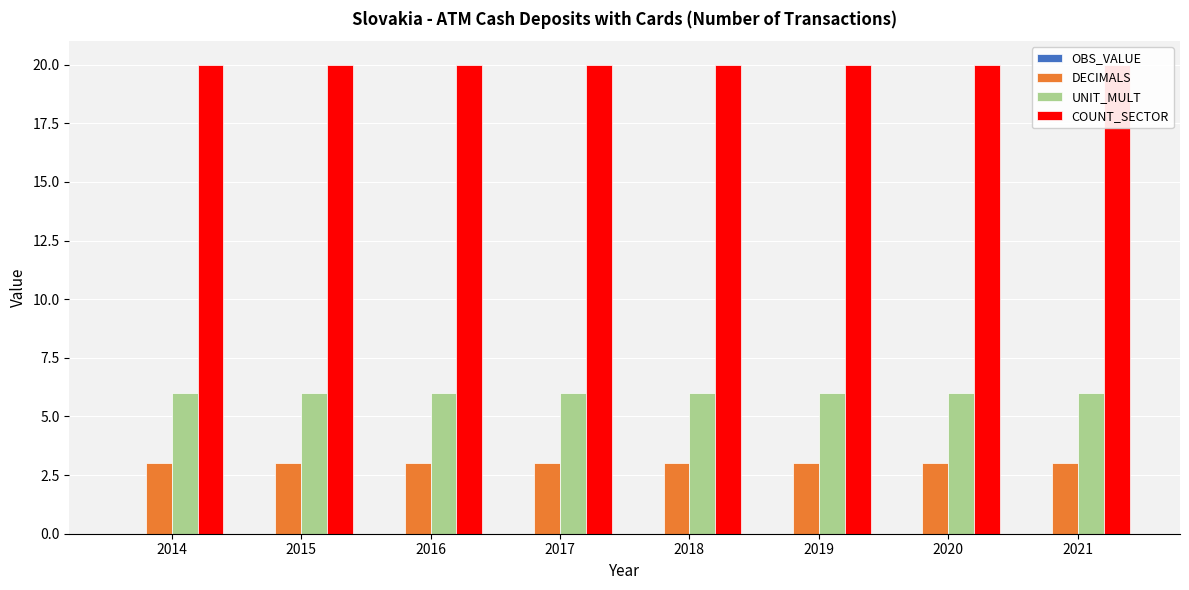

How many groups of bars are there?

8